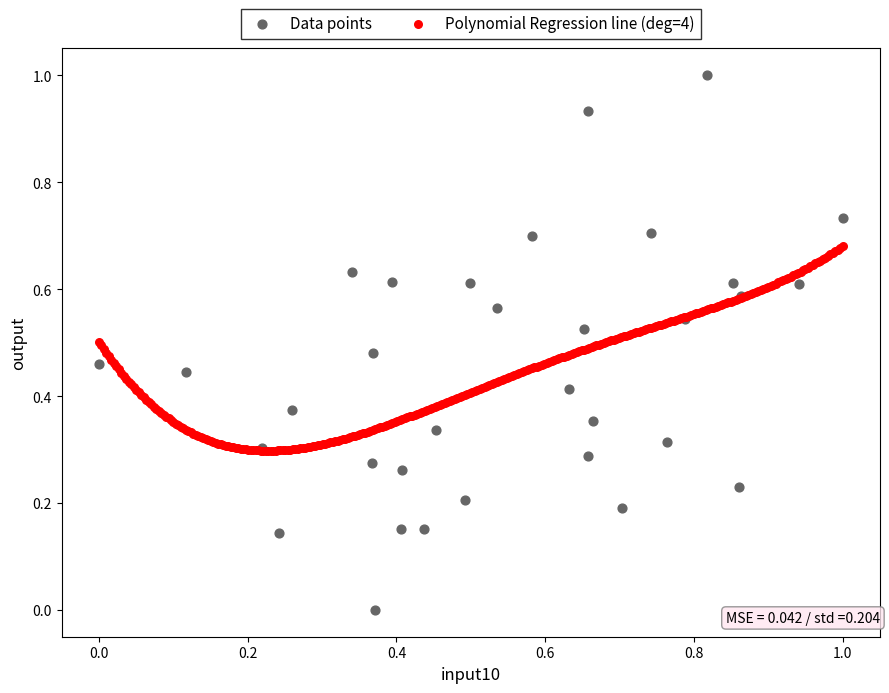

Which series contains the highest Y value?

Data points